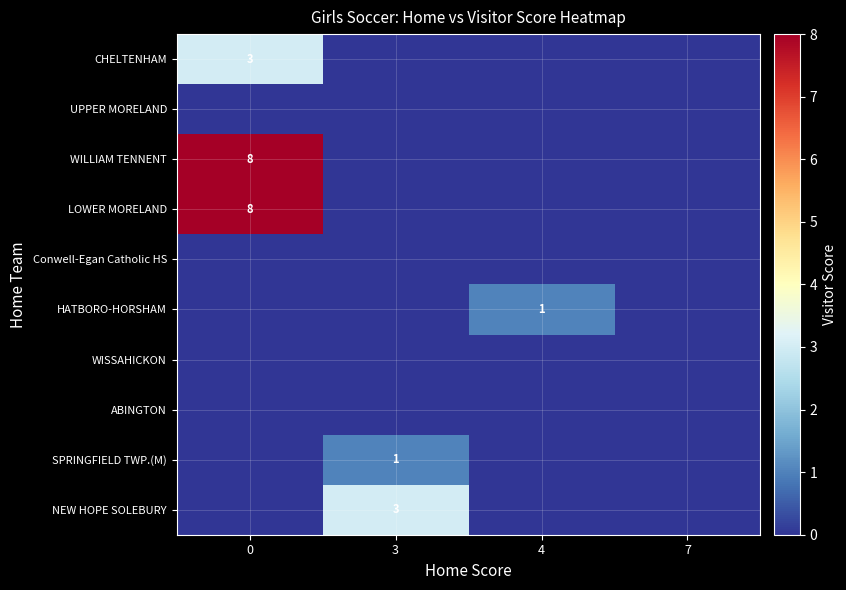

True or false: NEW HOPE SOLEBURY has a value of 4 at 3.

False